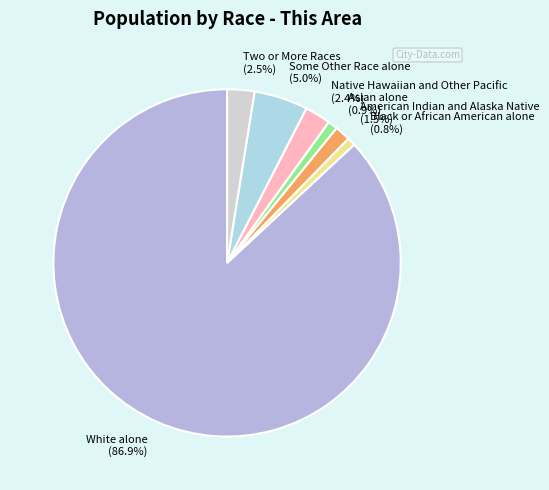

Is White alone the majority of the pie?

Yes